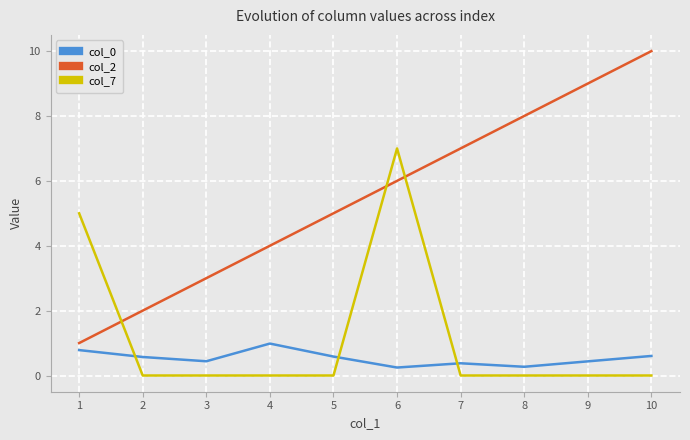

After their last crossing, which series has the higher values: col_7 or col_2?

col_2